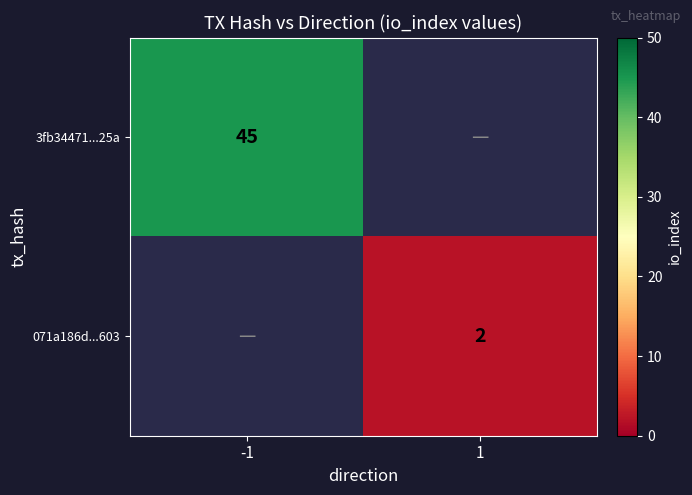

Is the value of 071a186d...603 at 1 greater than the value of 3fb34471...25a at -1?

No